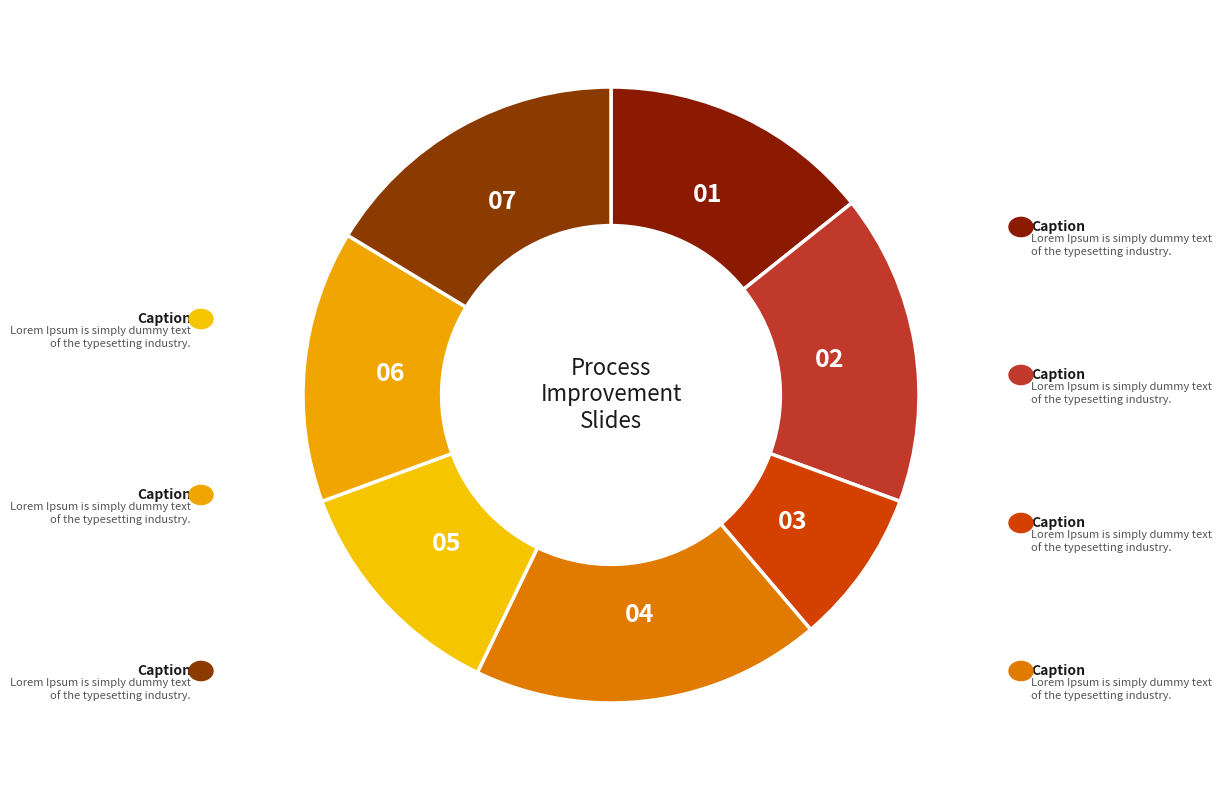

How many segments does this pie chart have?

7